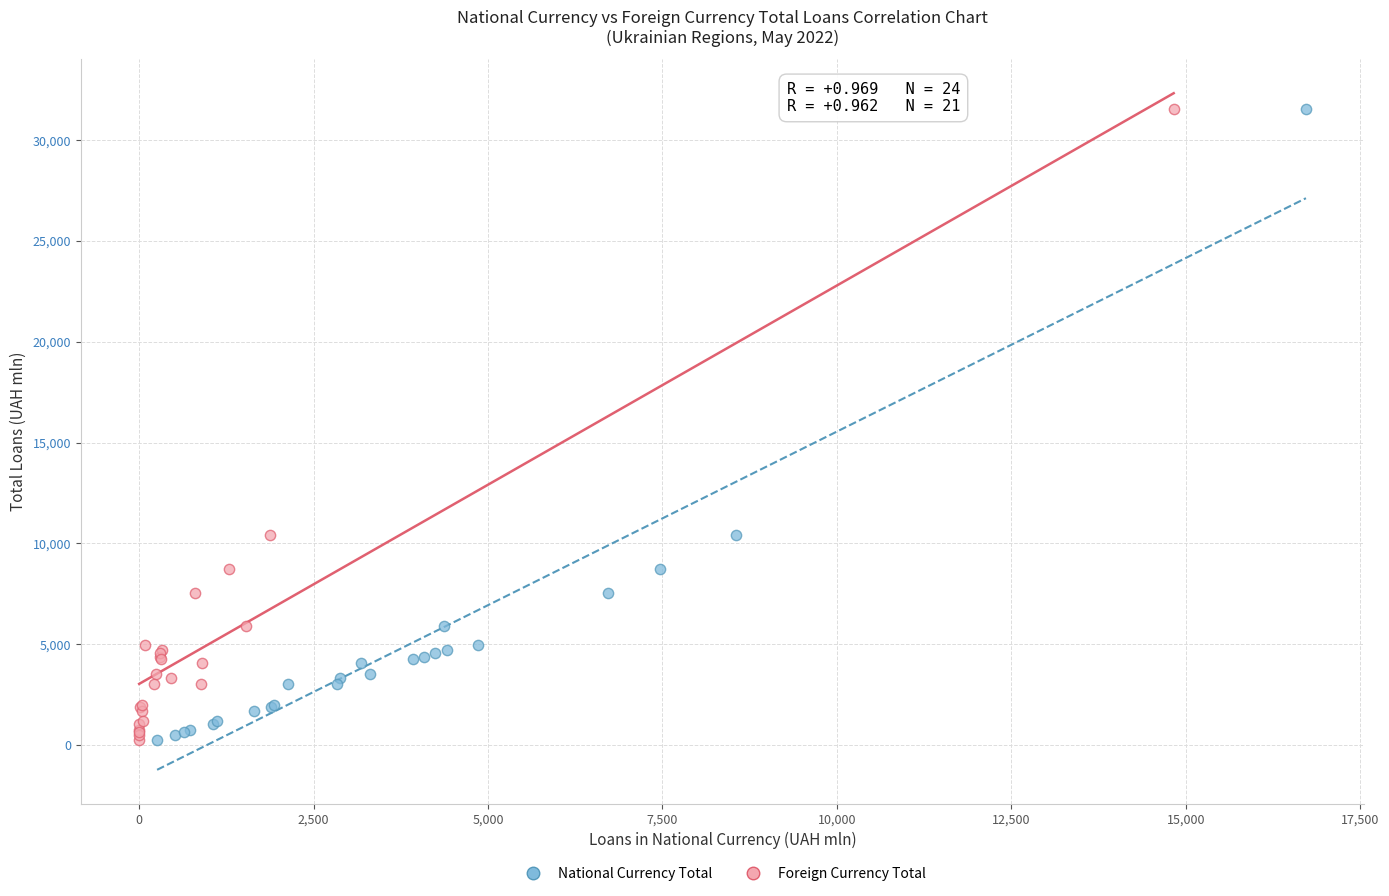

What are all the series names shown in the legend?

National Currency Total, Foreign Currency Total